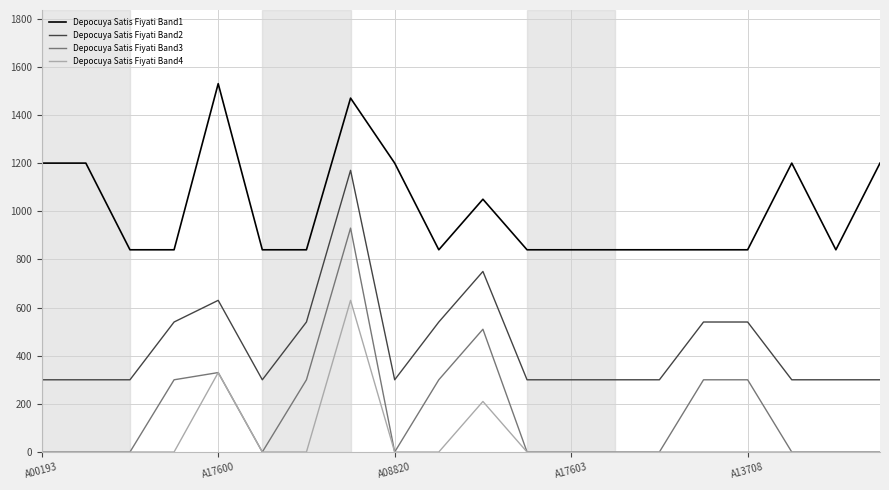

Which series has the widest spread of values?

Depocuya Satis Fiyati Band3